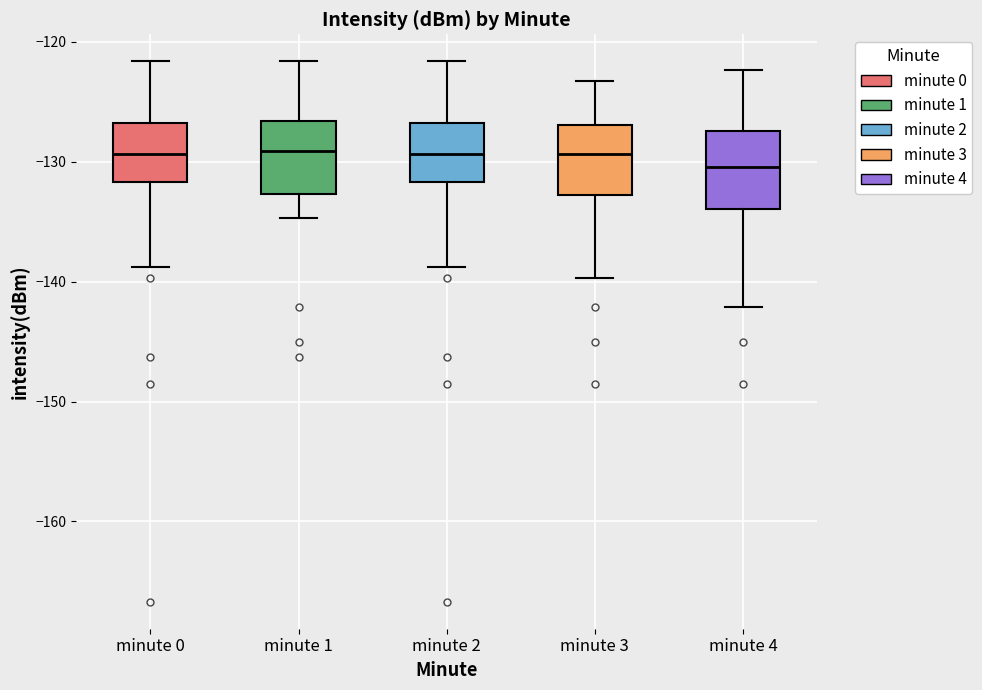

Where is the upper edge of the box for minute 3 on the y-axis? The values are not printed on the chart, so give them approximately, as read against the axis.

-127